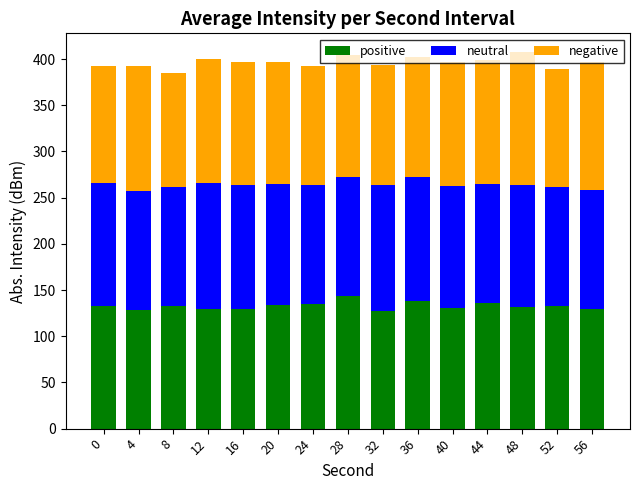

What is the total value across all series at 48?

407.5